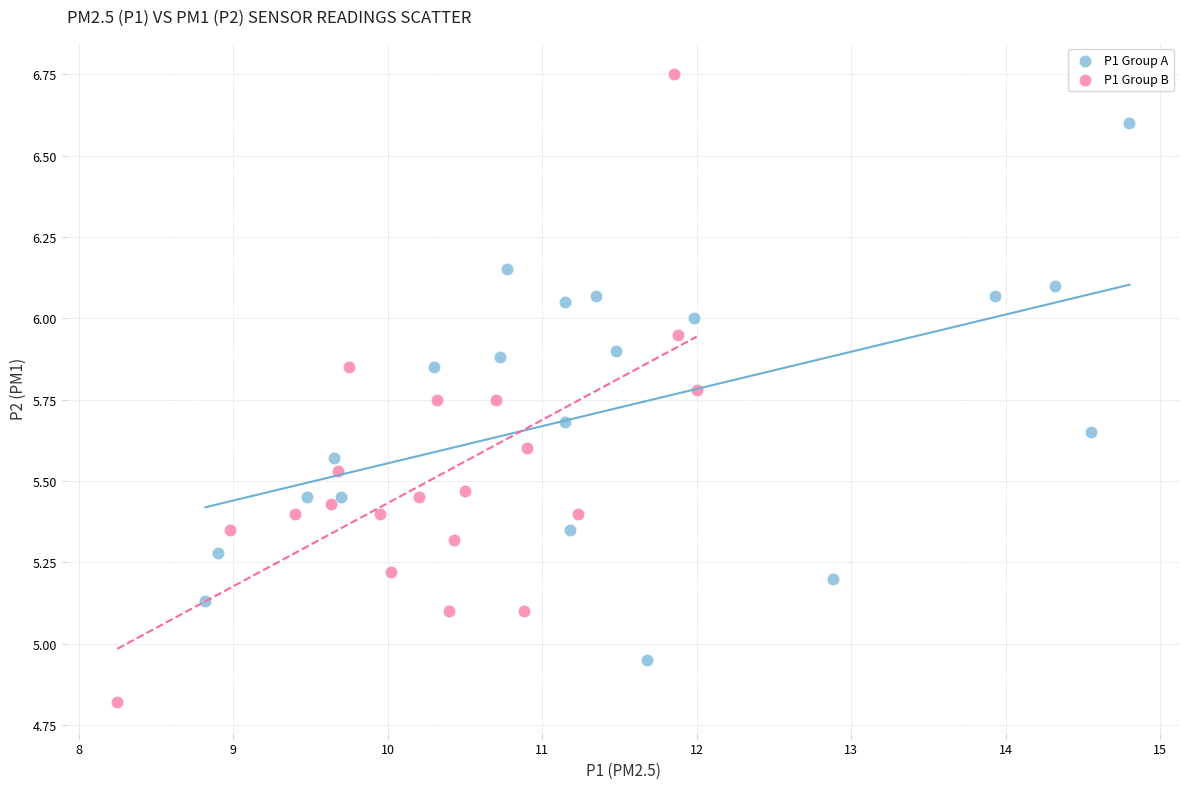

What are all the series names shown in the legend?

P1 Group A, P1 Group B